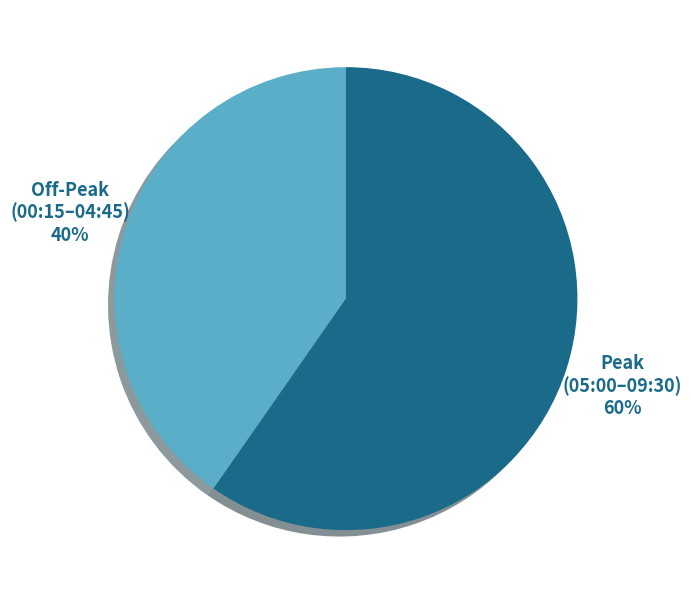

The Off-Peak (00:15–04:45) slice represents 40% of the pie. True or false?

True